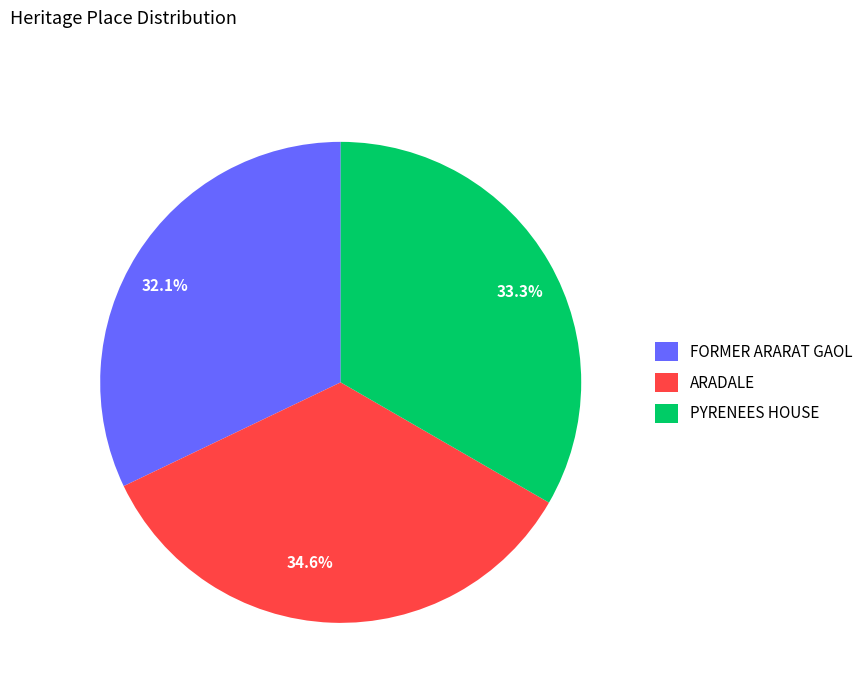

What portion of the pie excludes FORMER ARARAT GAOL?

67.9%